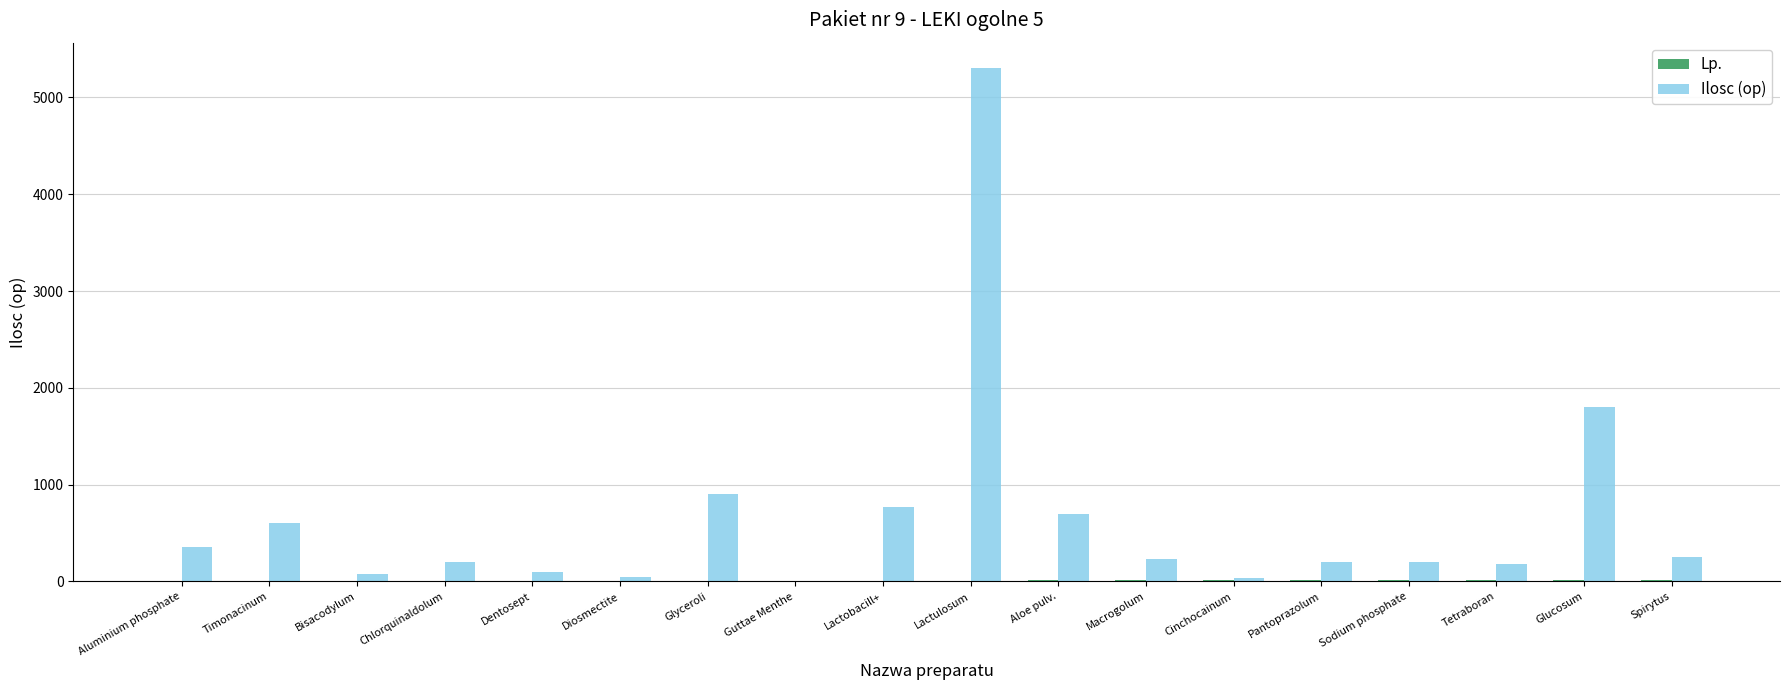

The Ilosc (op) series shows 1800 at Glucosum. True or false?

True